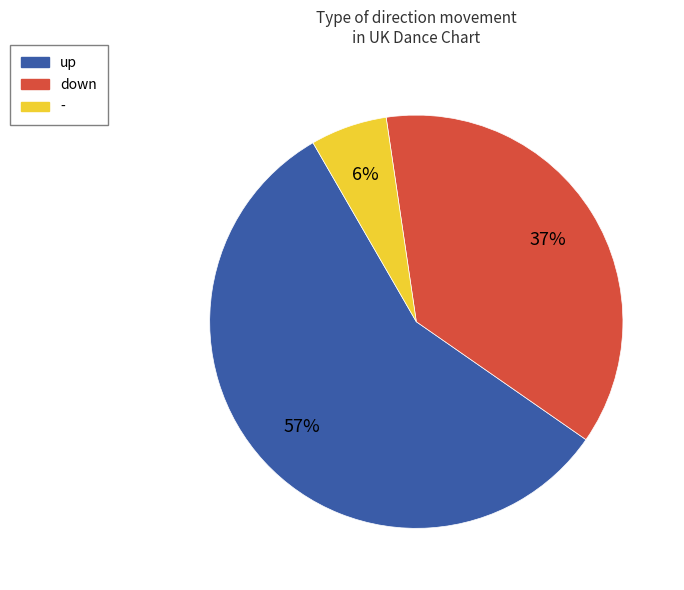

What is the largest slice in the pie chart?

up